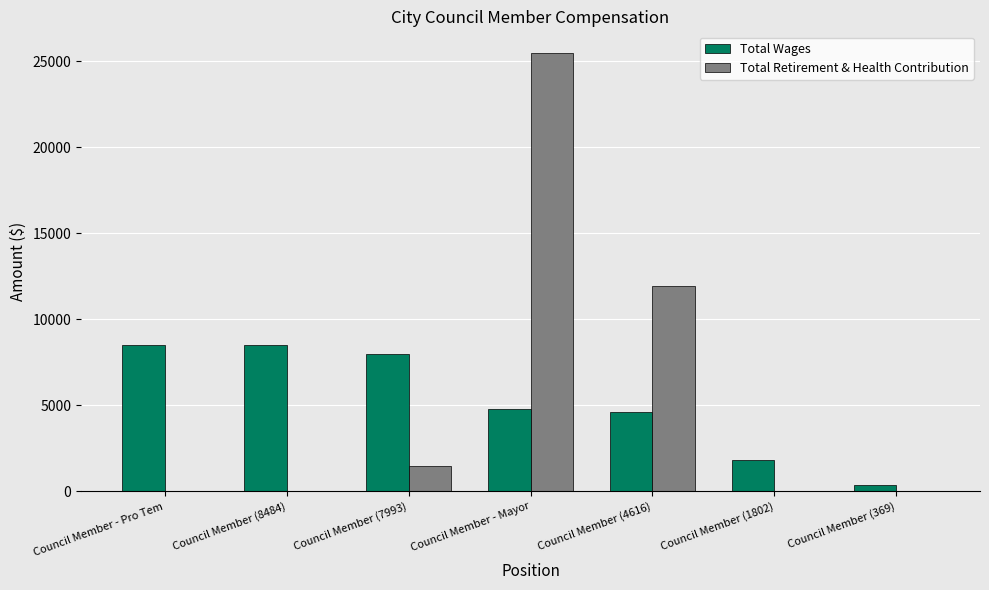

How many distinct data groups are displayed?

2